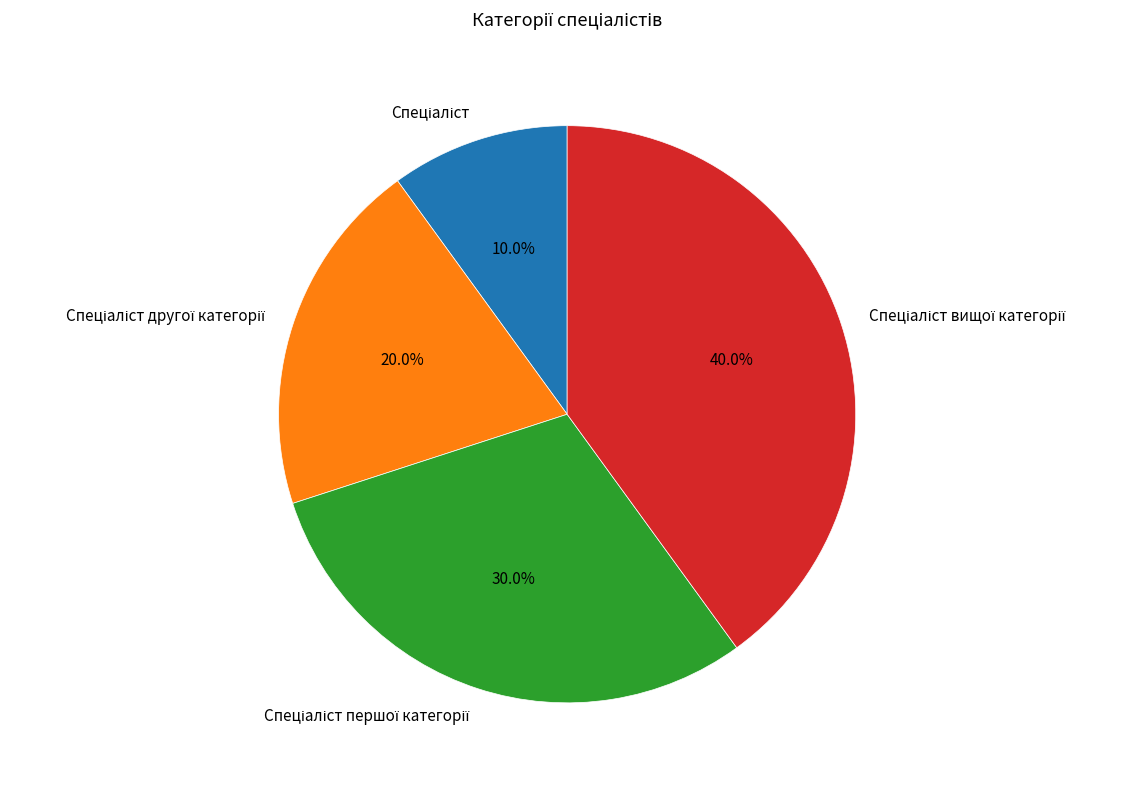

To the nearest percent, what is the average slice percentage?

25%